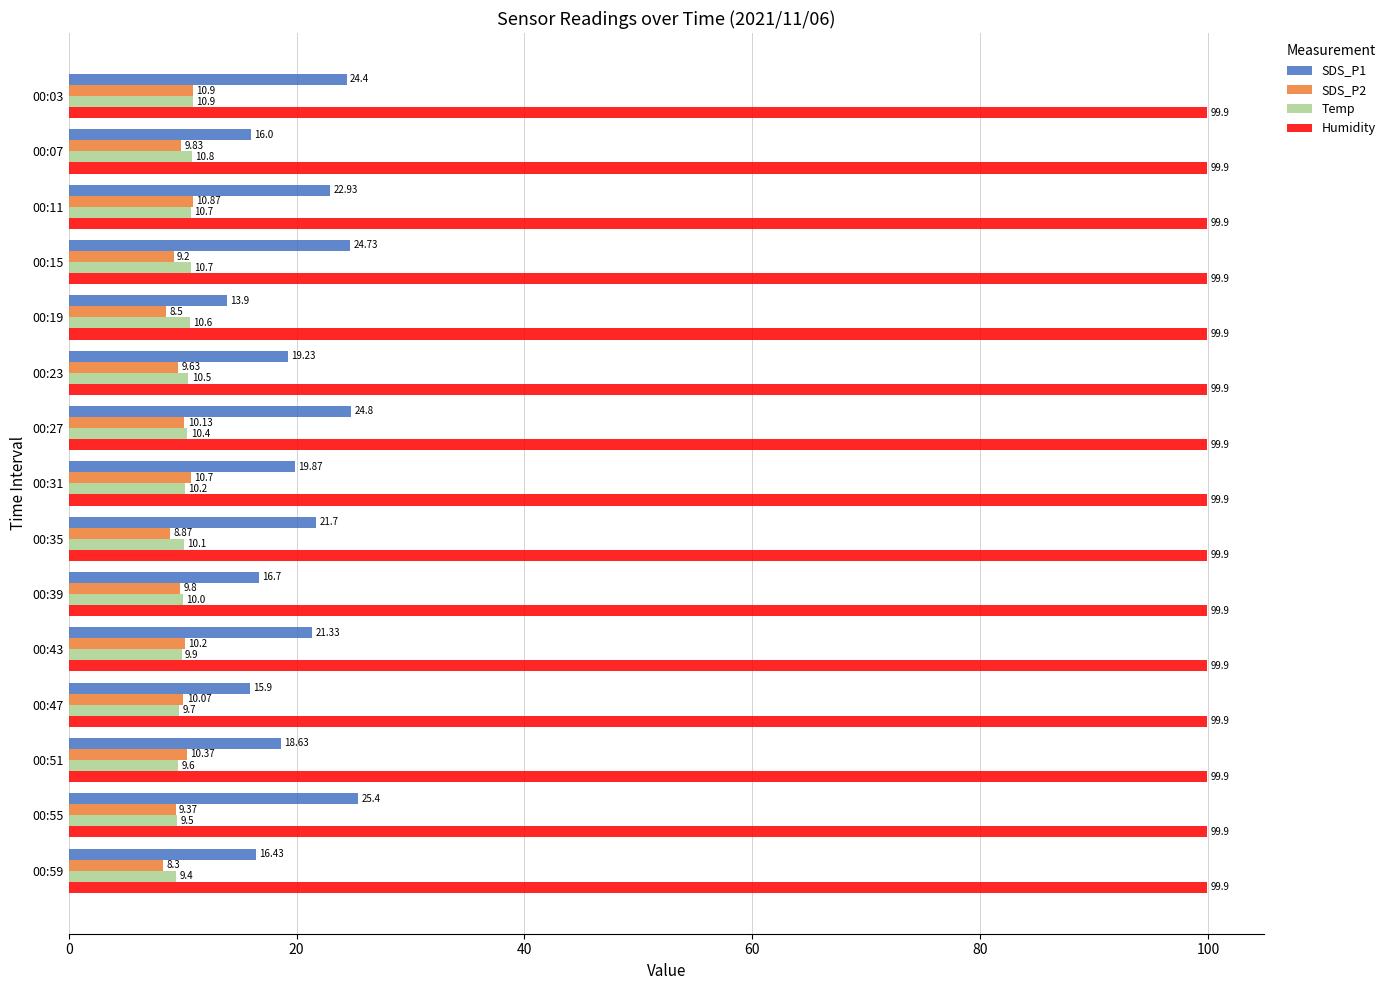

What is the difference between the SDS_P2 values at 00:51 and 00:55?

1.0